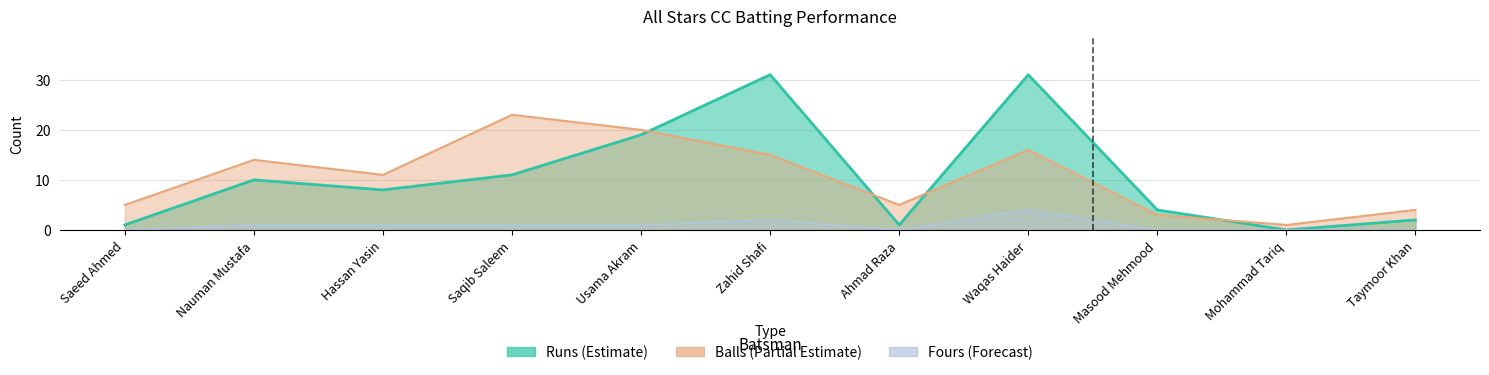

What is the greatest value displayed?

31